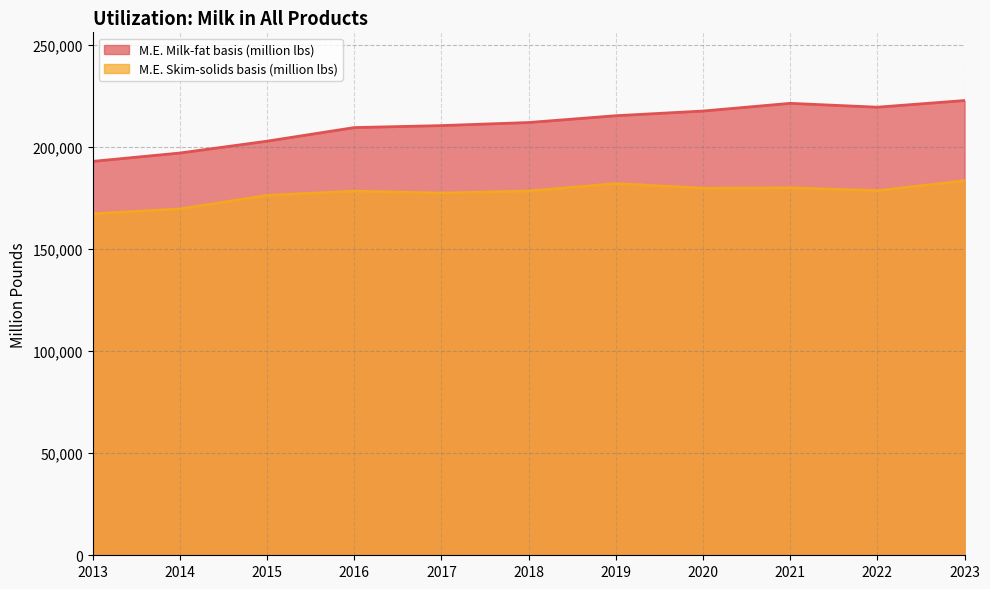

True or false: M.E. Milk-fat basis (million lbs) and M.E. Skim-solids basis (million lbs) intersect in this chart.

False